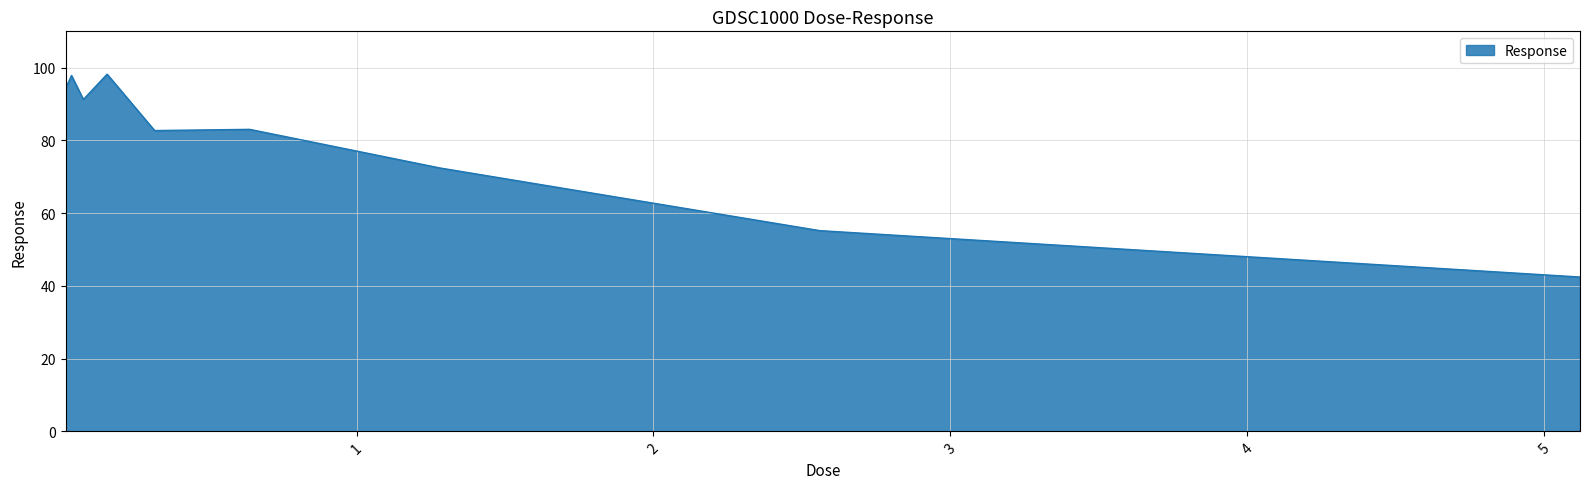

What is the smallest value displayed?

42.4